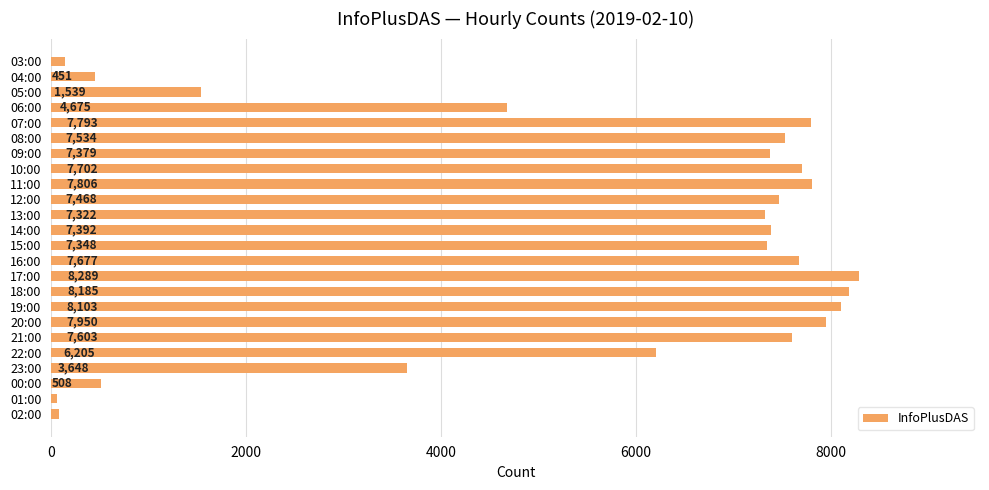

How many bars are there in total?

24